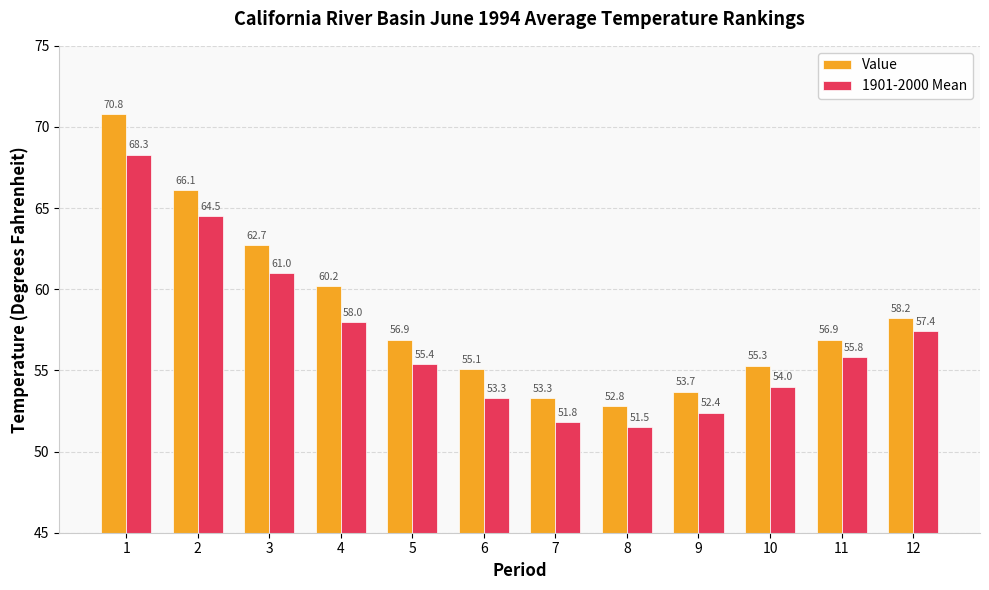

Reading right to left, transcribe all the data shown in this chart.

Value: 12=58.2	11=56.9	10=55.3	9=53.7	8=52.8	7=53.3	6=55.1	5=56.9	4=60.2	3=62.7	2=66.1	1=70.8
1901-2000 Mean: 12=57.4	11=55.8	10=54.0	9=52.4	8=51.5	7=51.8	6=53.3	5=55.4	4=58.0	3=61.0	2=64.5	1=68.3